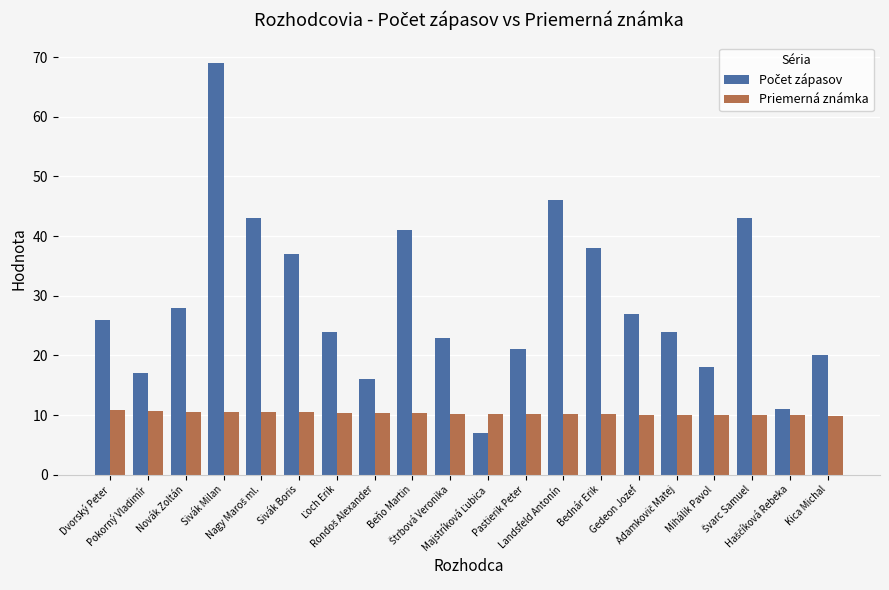

What is the average value of the Priemerná známka series?

10.3